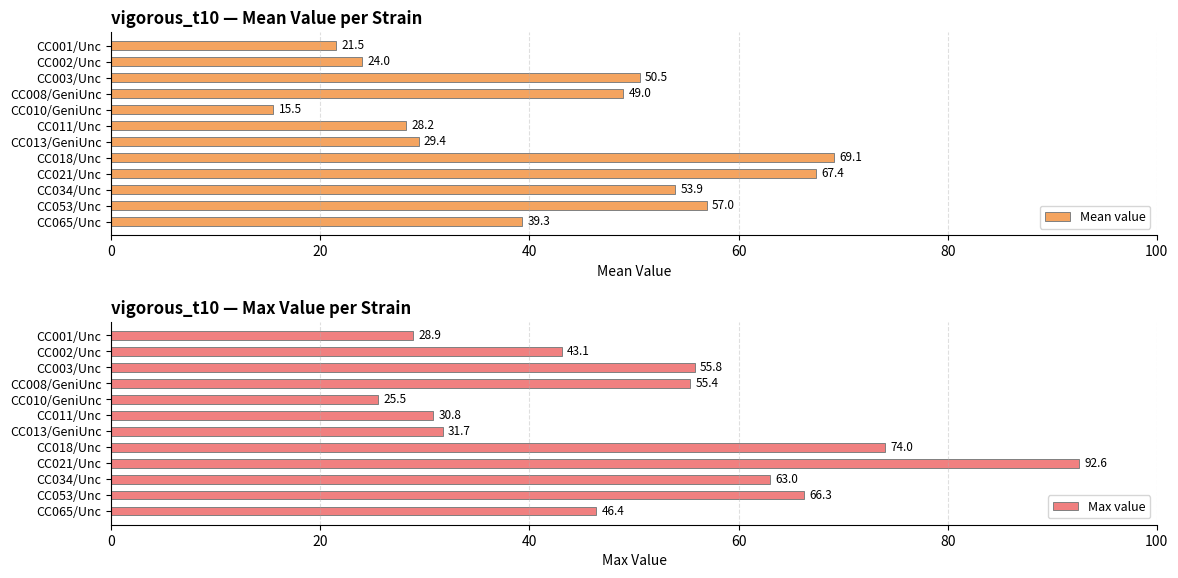

Reading left to right, what are all the values shown in this chart?

Mean value: 21.5	24.0	50.5	49.0	15.5	28.2	29.4	69.1	67.4	53.9	57.0	39.3
Max value: 28.9	43.1	55.8	55.4	25.5	30.8	31.7	74.0	92.6	63.0	66.3	46.4